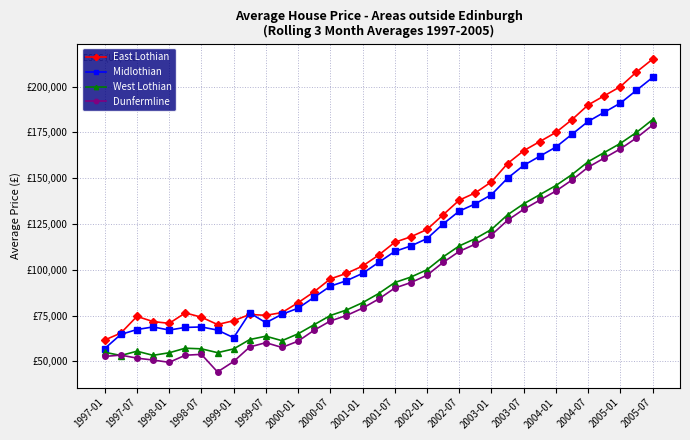

What is the difference between the maximum and minimum values in the Dunfermline series?

134814.3